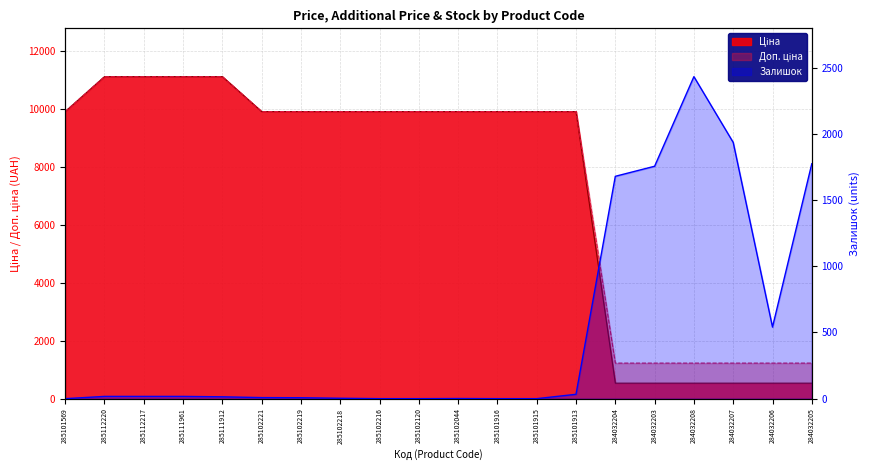

Where is Ціна nearest to the value 5824?

285101569